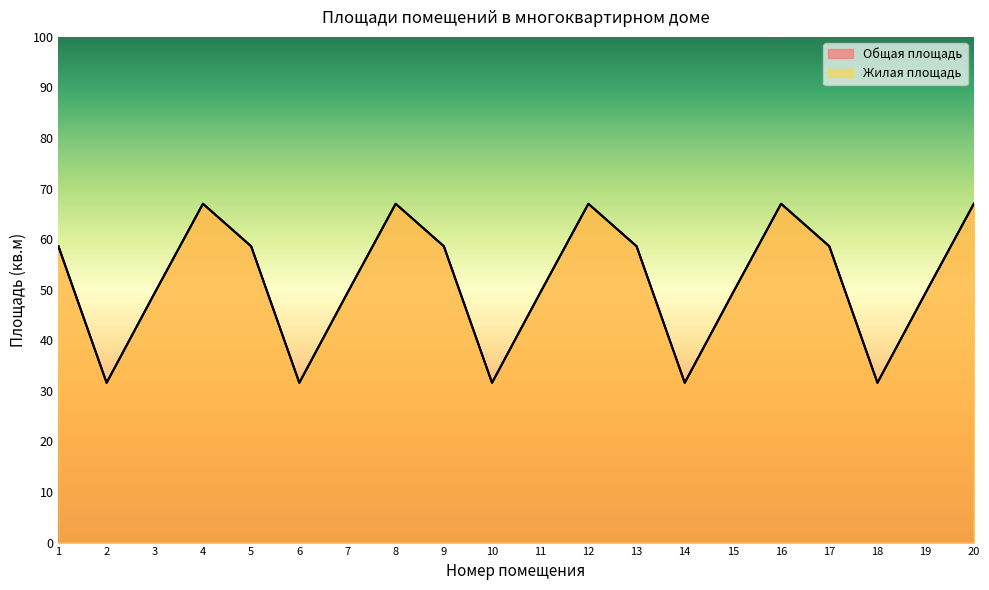

Between 12 and 15, which is larger?

12